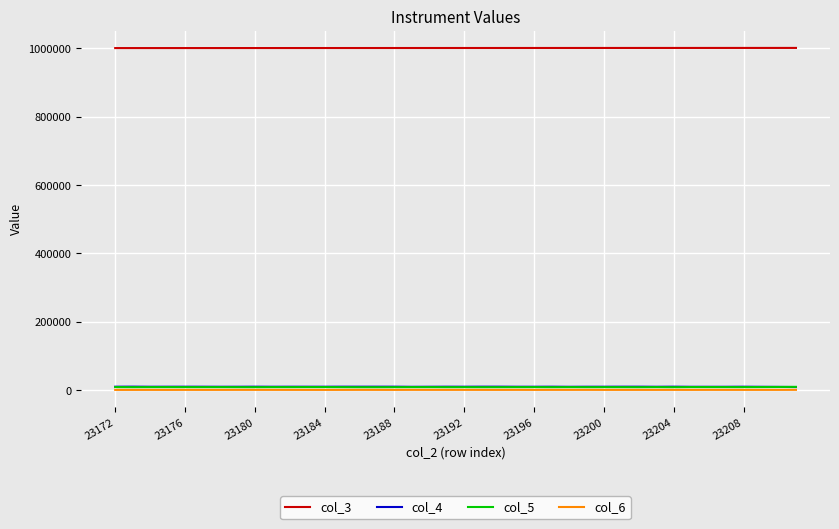

In col_5, how many points are higher than both neighbors (excluding endpoints)?

11